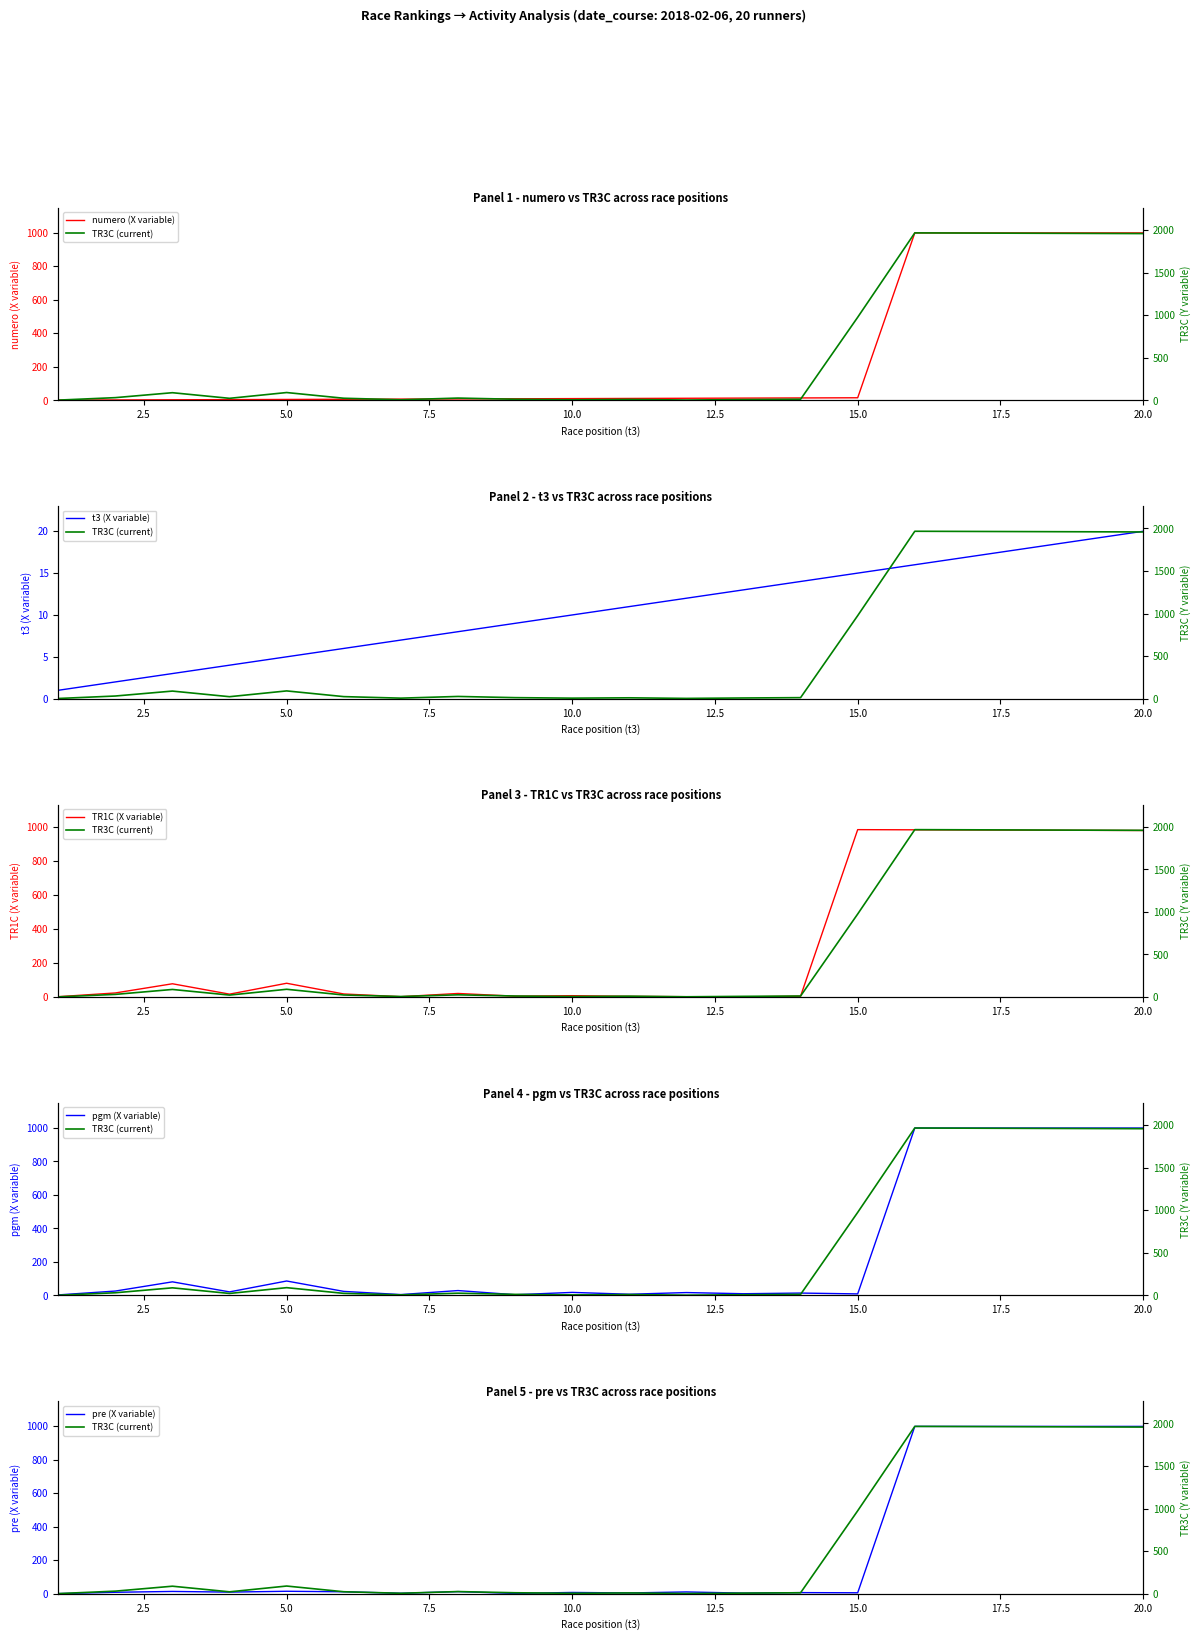

Is it true that t3 (X variable) equals 15 at 15.0?

True